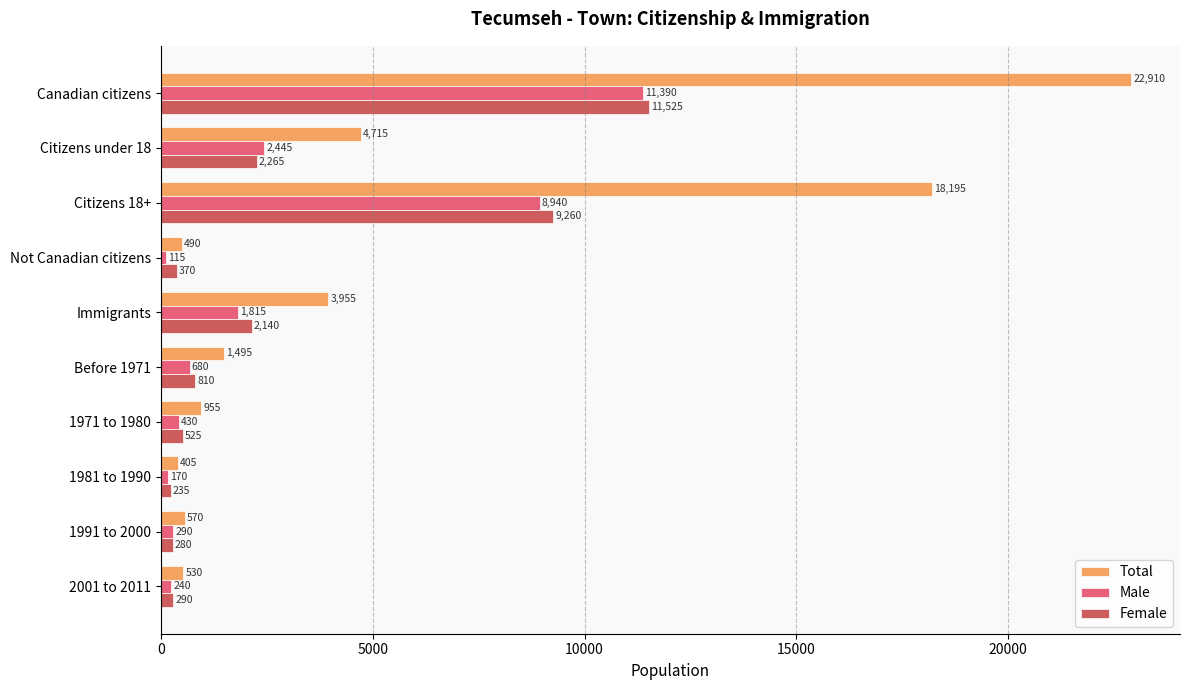

Which series changed the most between 1971 to 1980 and 2001 to 2011?

Total